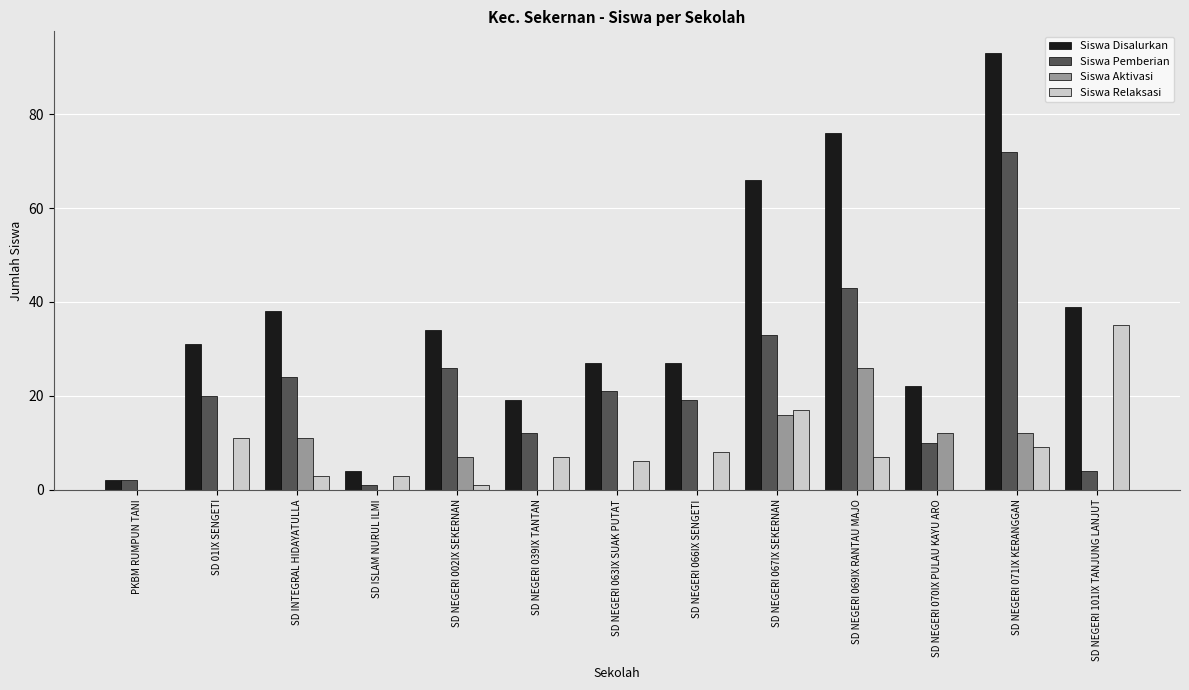

The Siswa Pemberian series shows 21 at SD NEGERI 063IX SUAK PUTAT. True or false?

True